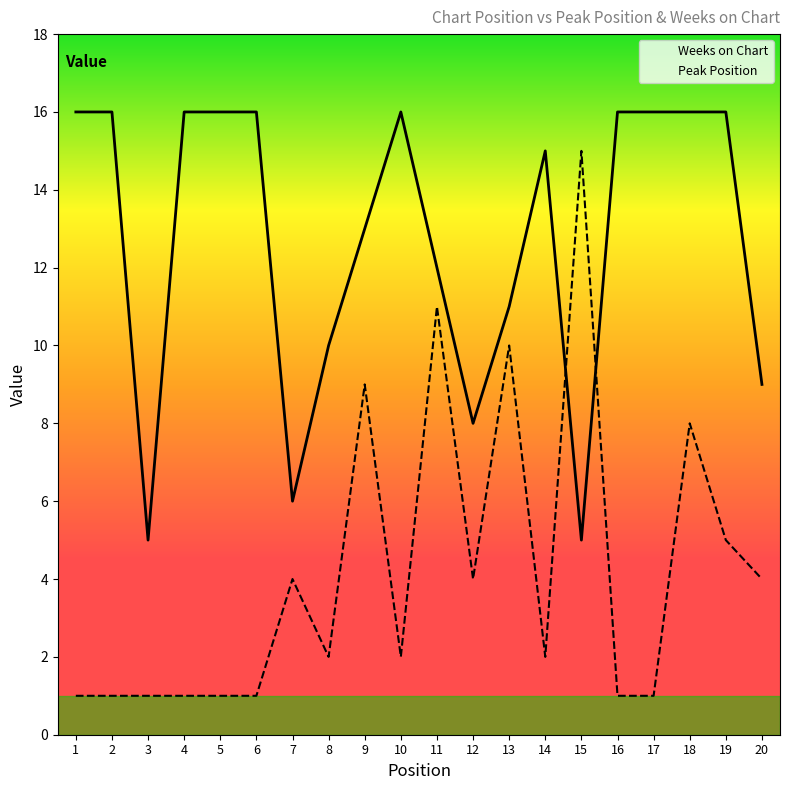

What is the difference between the maximum and minimum values in the Peak Position series?

14